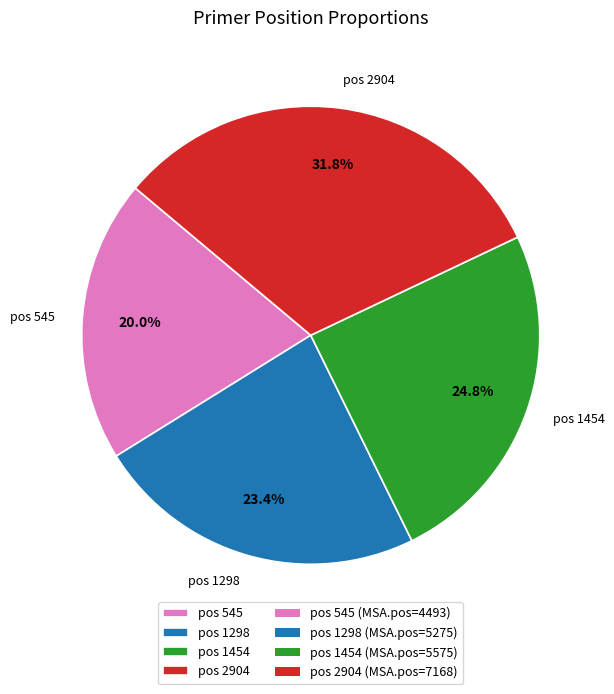

To the nearest percent, what is the difference between the largest and smallest slice percentages?

12%